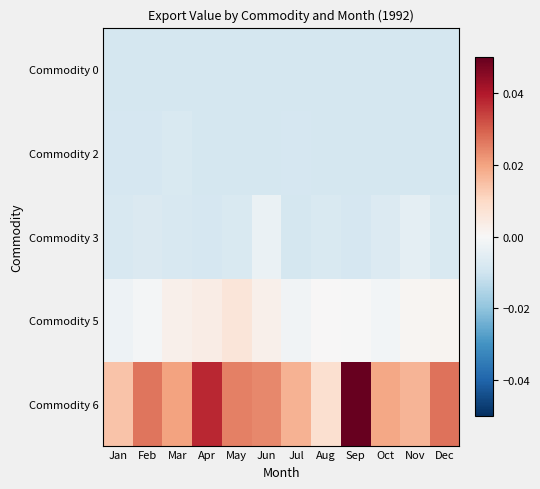

Reading right to left, what are all the values shown in this chart?

Commodity 0: Dec=-0.0	Nov=-0.0	Oct=-0.0	Sep=-0.0	Aug=-0.0	Jul=-0.0	Jun=-0.0	May=-0.0	Apr=-0.0	Mar=-0.0	Feb=-0.0	Jan=-0.0
Commodity 2: Dec=-0.0	Nov=-0.0	Oct=-0.0	Sep=-0.0	Aug=-0.0	Jul=-0.0	Jun=-0.0	May=-0.0	Apr=-0.0	Mar=-0.0	Feb=-0.0	Jan=-0.0
Commodity 3: Dec=-0.0	Nov=-0.0	Oct=-0.0	Sep=-0.0	Aug=-0.0	Jul=-0.0	Jun=-0.0	May=-0.0	Apr=-0.0	Mar=-0.0	Feb=-0.0	Jan=-0.0
Commodity 5: Dec=0.0	Nov=0.0	Oct=-0.0	Sep=-0.0	Aug=0.0	Jul=-0.0	Jun=0.0	May=0.0	Apr=0.0	Mar=0.0	Feb=-0.0	Jan=-0.0
Commodity 6: Dec=0.0	Nov=0.0	Oct=0.0	Sep=0.1	Aug=0.0	Jul=0.0	Jun=0.0	May=0.0	Apr=0.0	Mar=0.0	Feb=0.0	Jan=0.0